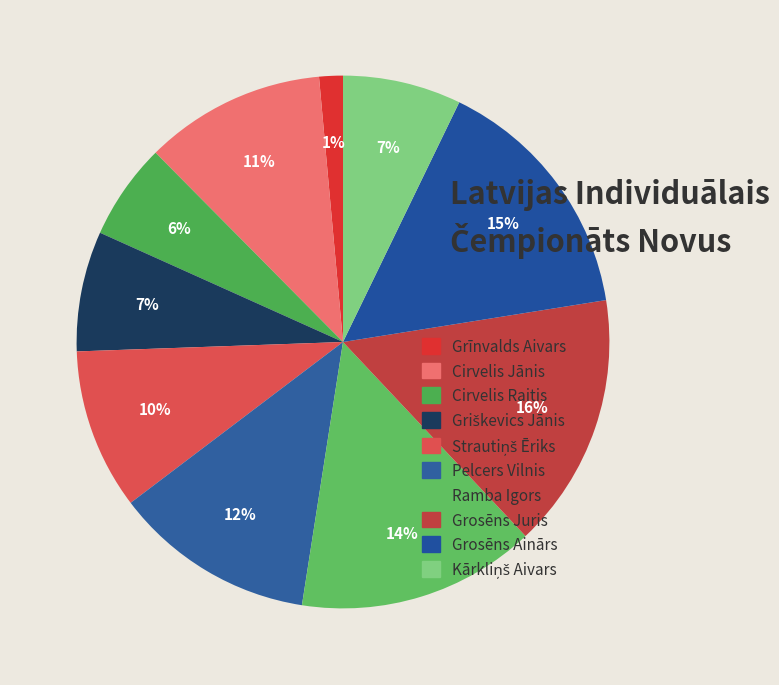

Is it true that Cirvelis Raitis is 19% of the pie?

False